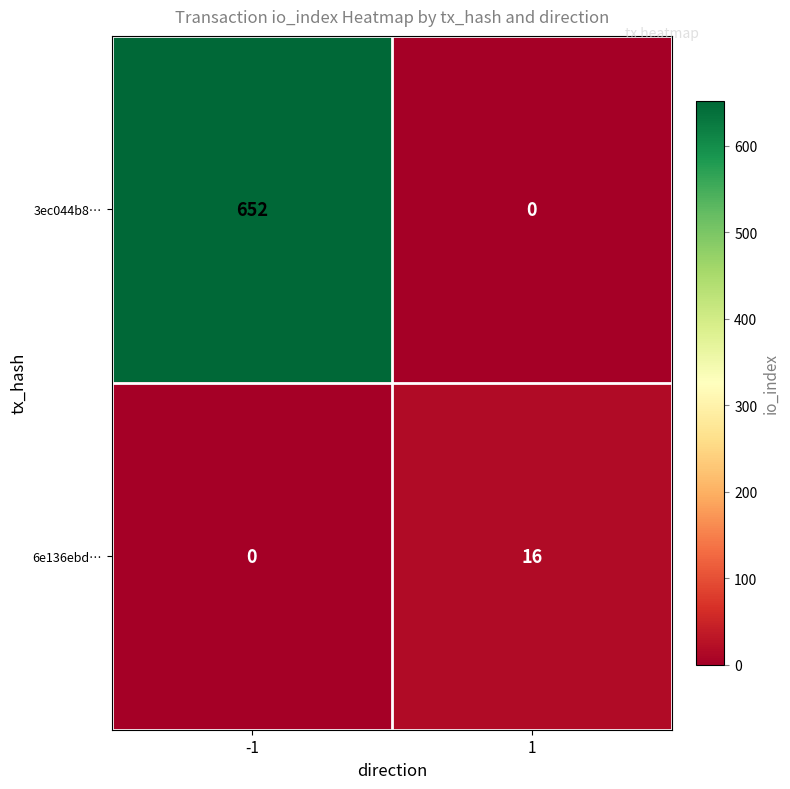

List the series in order of their peak value, lowest first.

6e136ebd…, 3ec044b8…